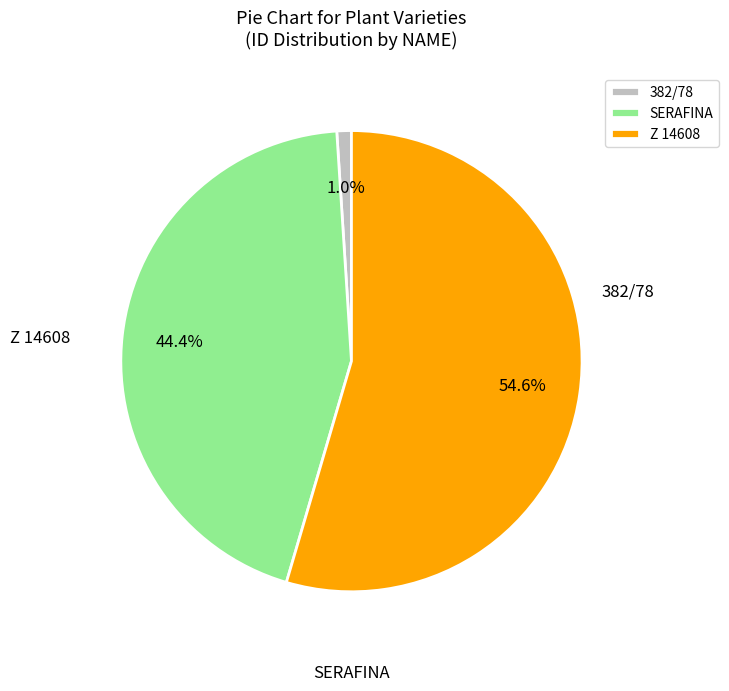

To the nearest percent, what is the average slice percentage?

33%